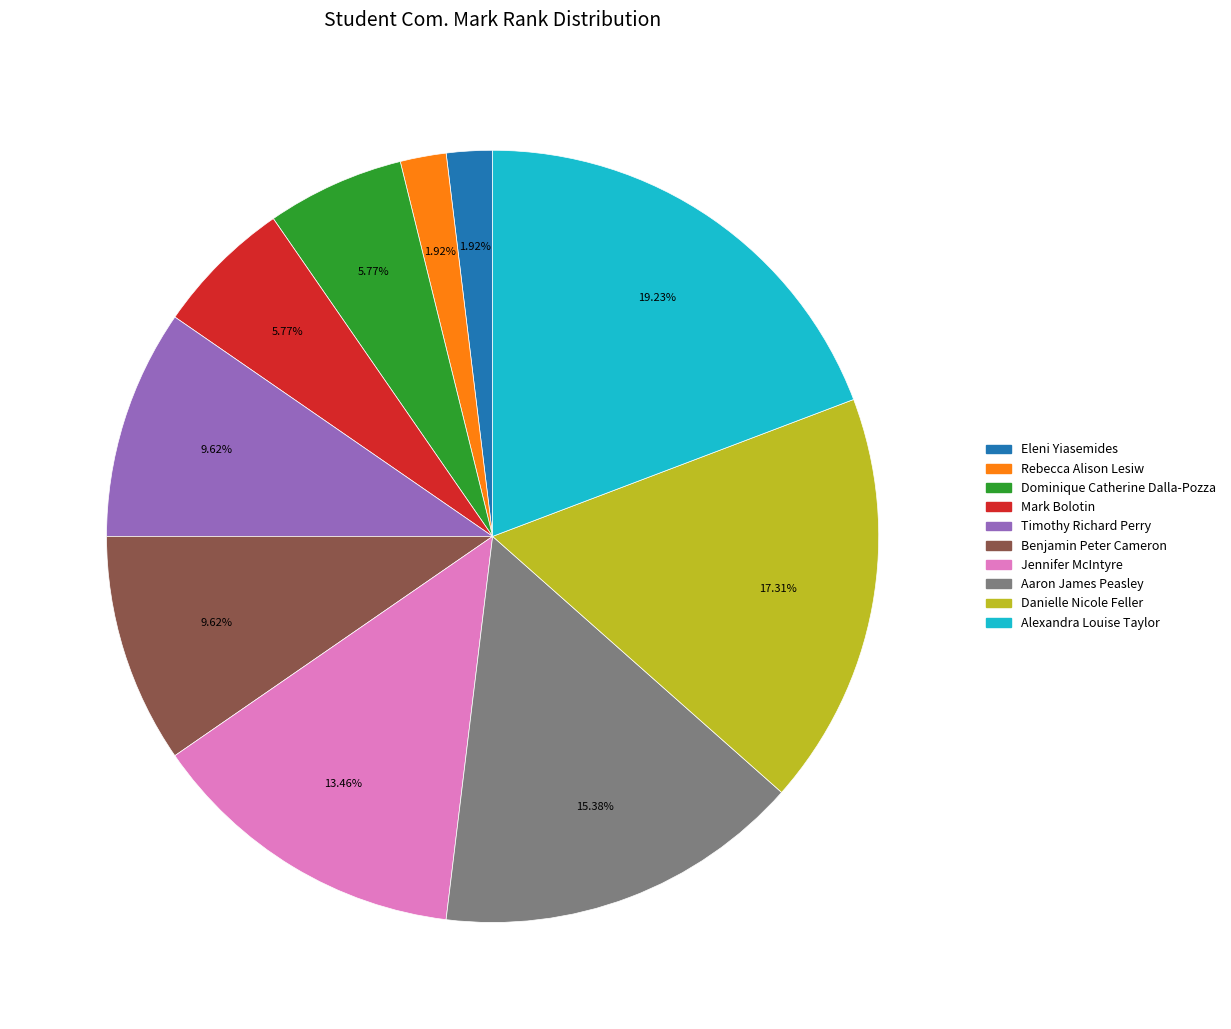

To the nearest percent, what percentage of the pie is Alexandra Louise Taylor?

19%